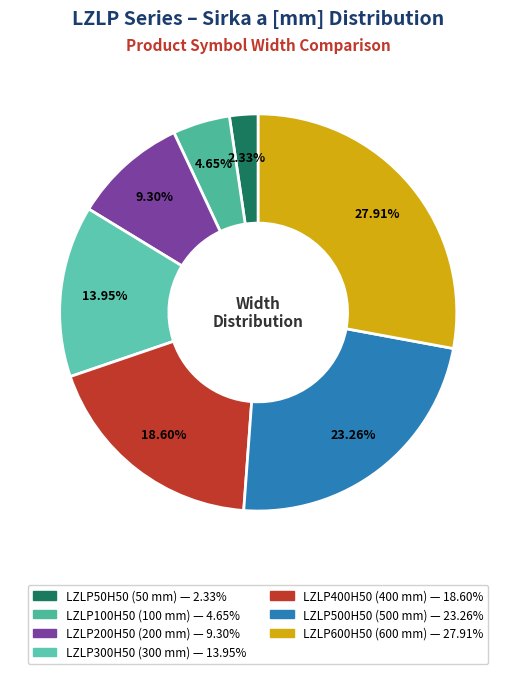

Do LZLP100H50 and LZLP500H50 together represent more than half of the pie?

No